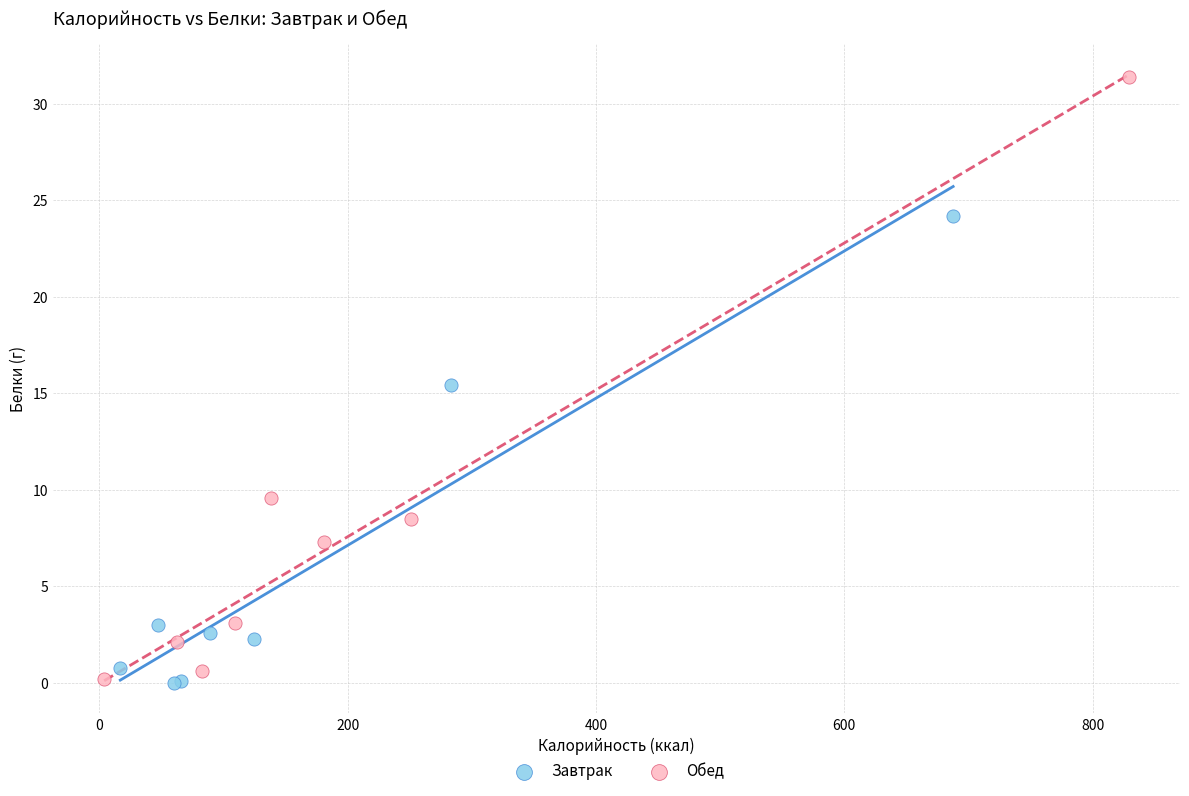

What are all the series names shown in the legend?

Завтрак, Обед